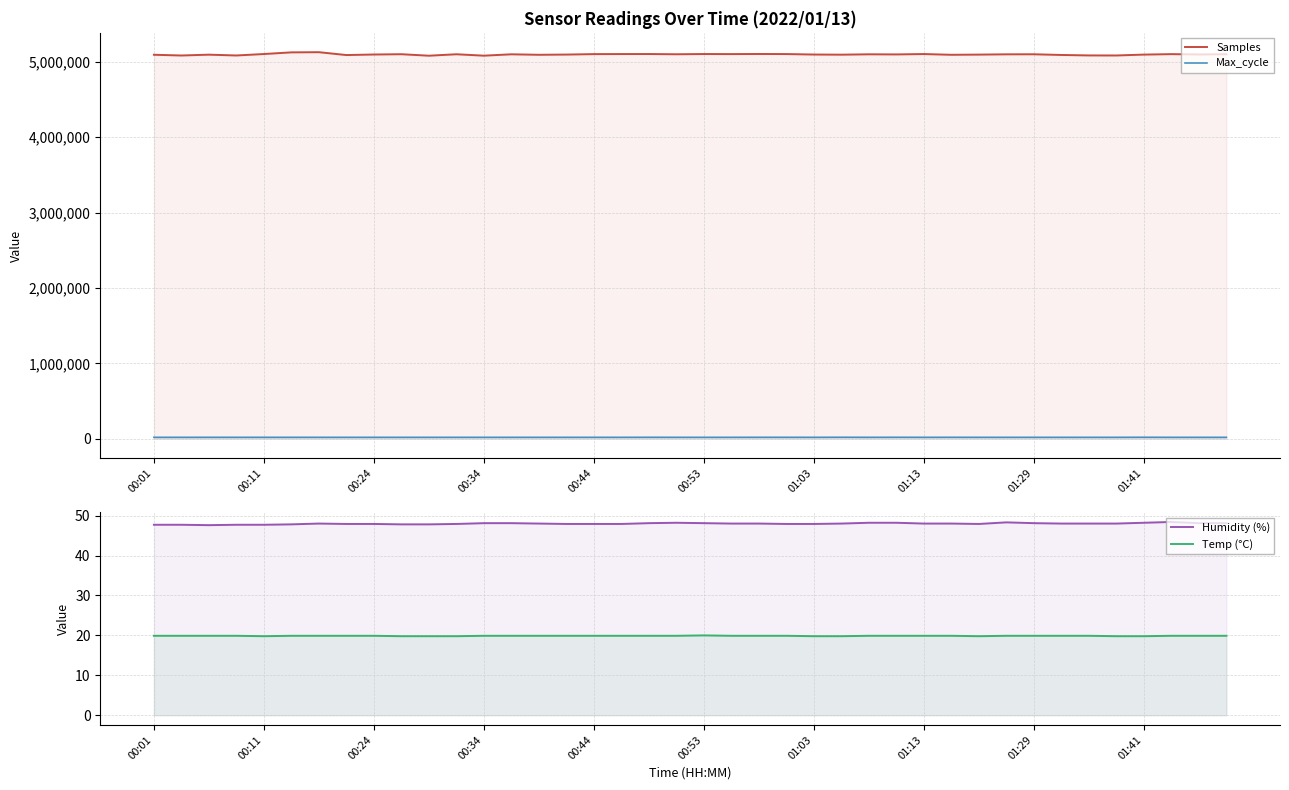

What is the sum of all Max_cycle values?

804437.0